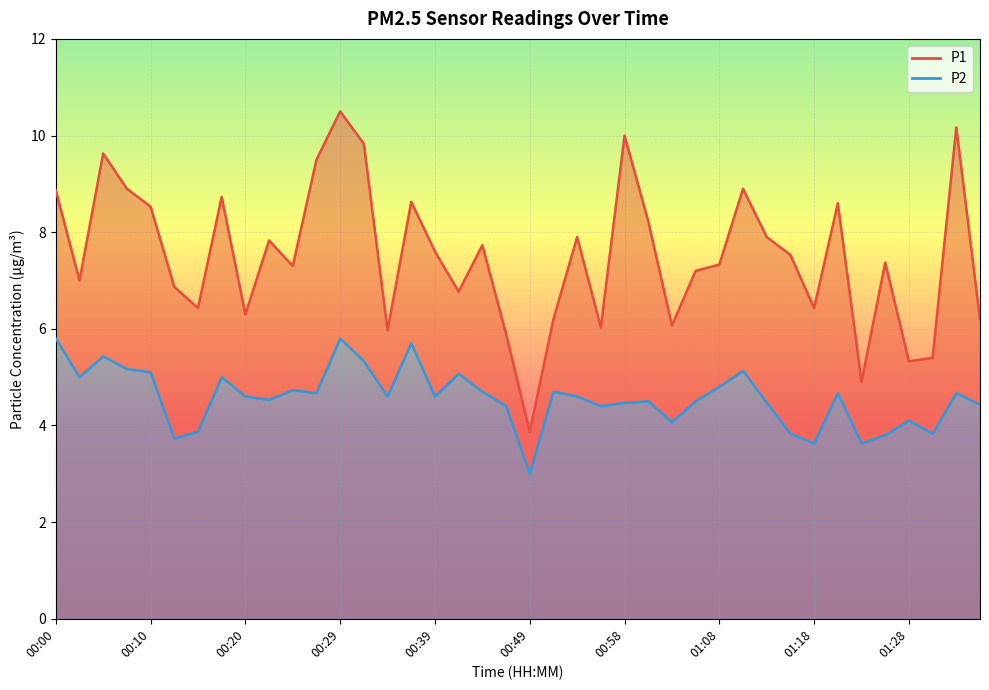

True or false: P1 has a value of 14.3 at 01:33.

False